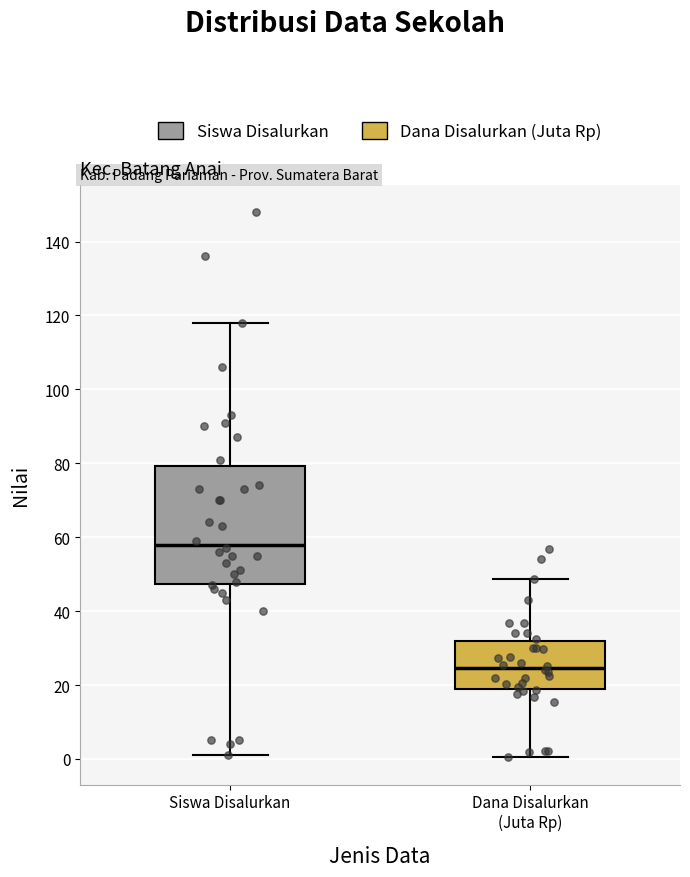

Reading left to right, transcribe this box plot: for each box, give where its median line is, the range the box spans, and where its two whiskers end, as read against the y-axis. The values are not printed on the chart, so give them approximately, as read against the axis.

Siswa Disalurkan: median 58, box 48 to 80, whiskers 2 to 118
Dana Disalurkan (Juta Rp): median 24, box 18 to 32, whiskers 0 to 48